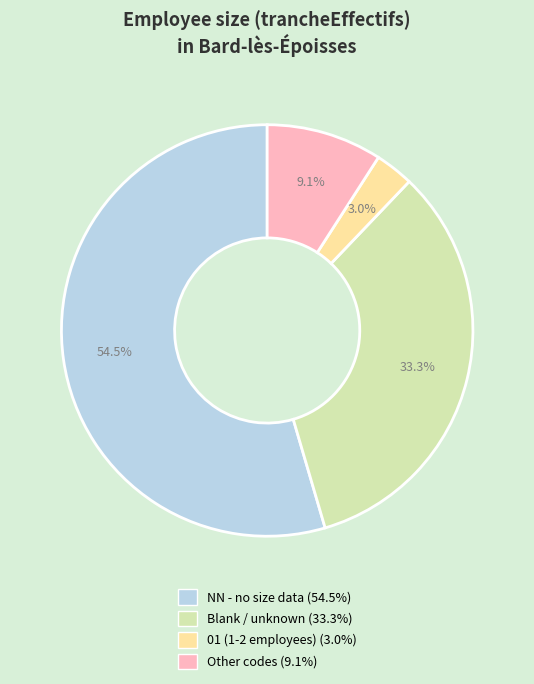

Is there a majority slice in this chart?

Yes